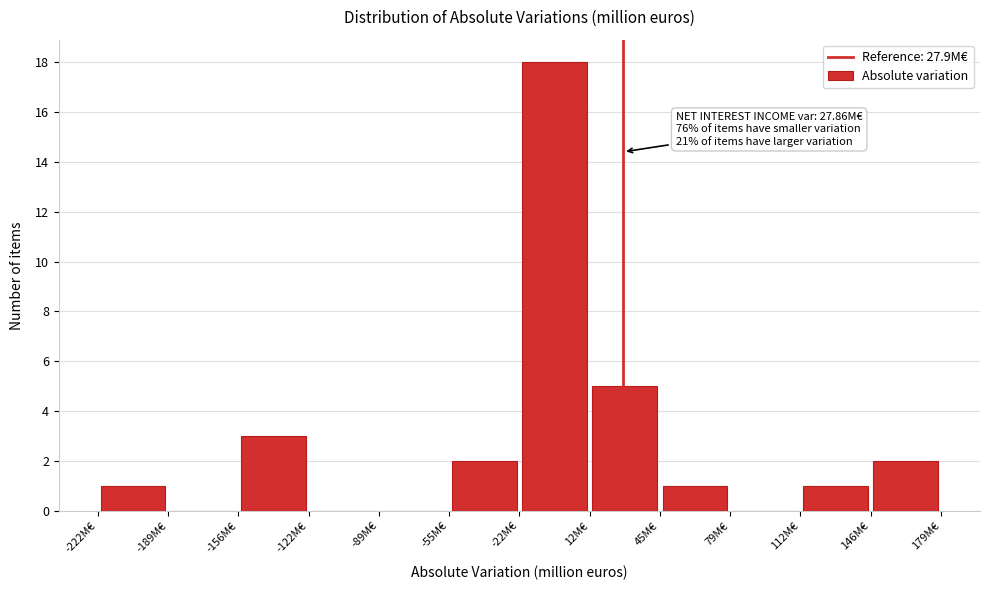

Over which range of the x-axis is the bar tallest?

-20 to 10